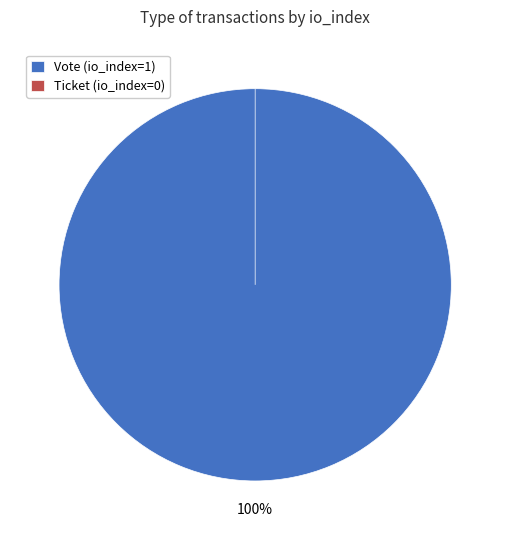

What is the change in value from Vote (io_index=1) to Ticket (io_index=0)?

-1